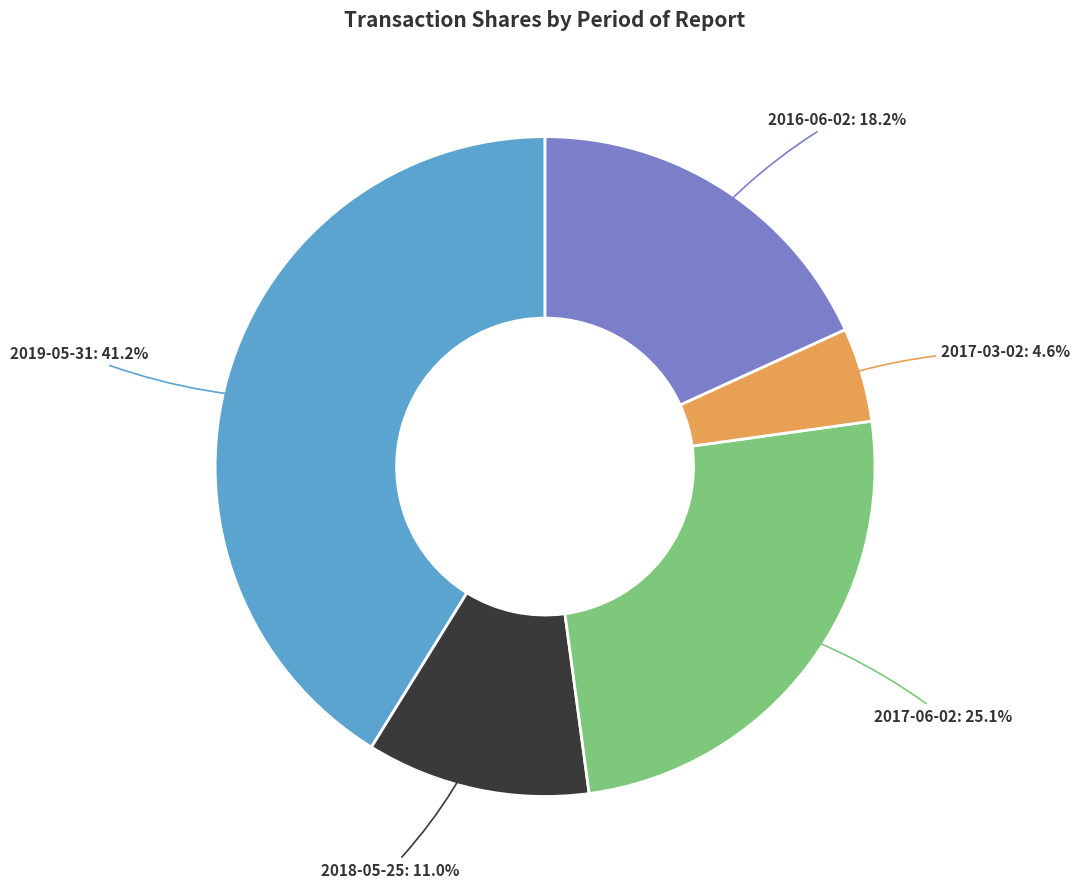

Is there a majority slice in this chart?

No